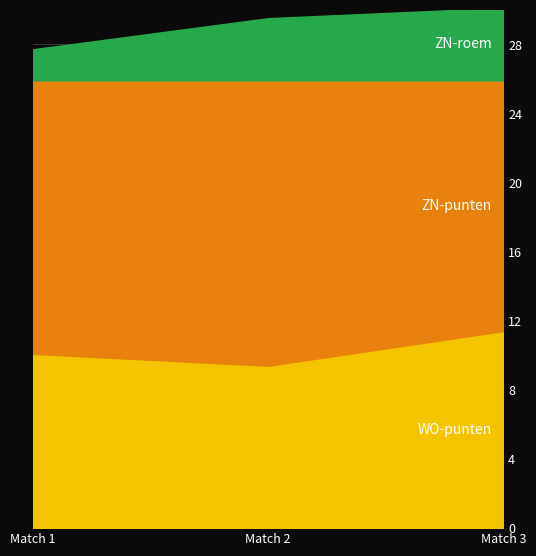

Which series changed the most between Match 2 and Match 3?

ZN-punten